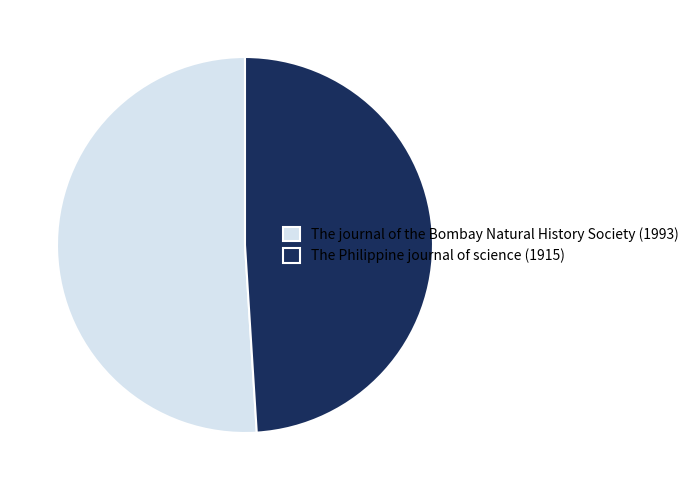

Which slice is the smallest?

The Philippine journal of science (1915)